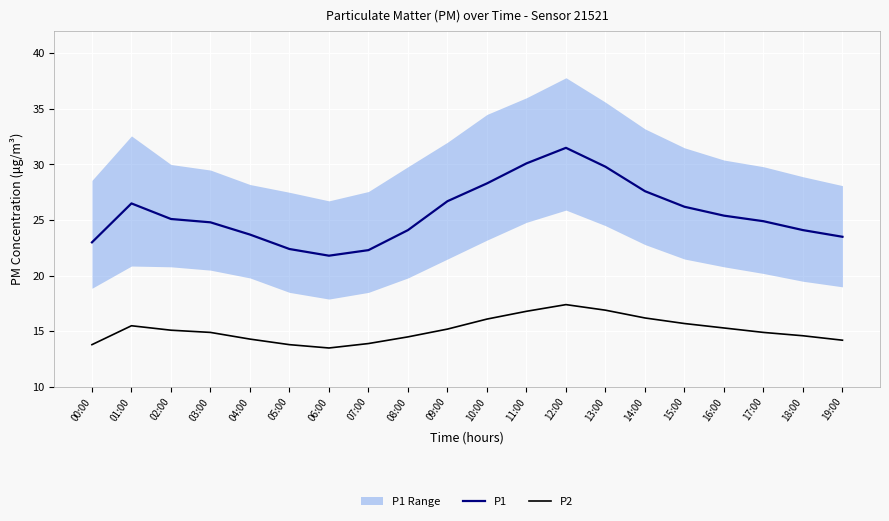

At which category does P2 reach its first local peak?

01:00